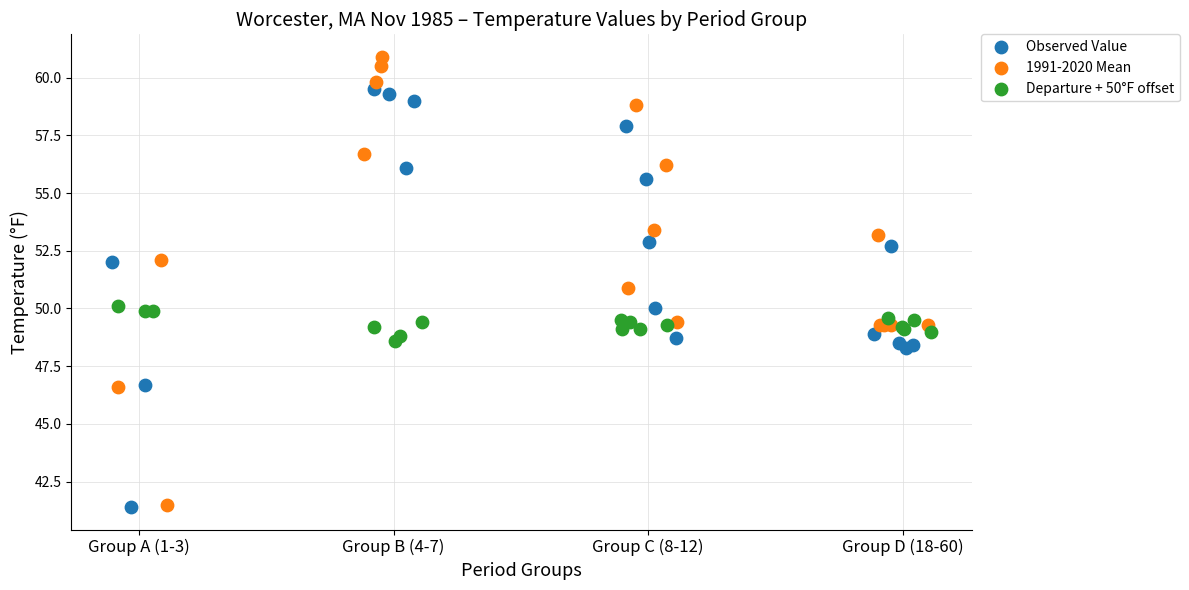

Which series has the widest spread of Y values?

1991-2020 Mean